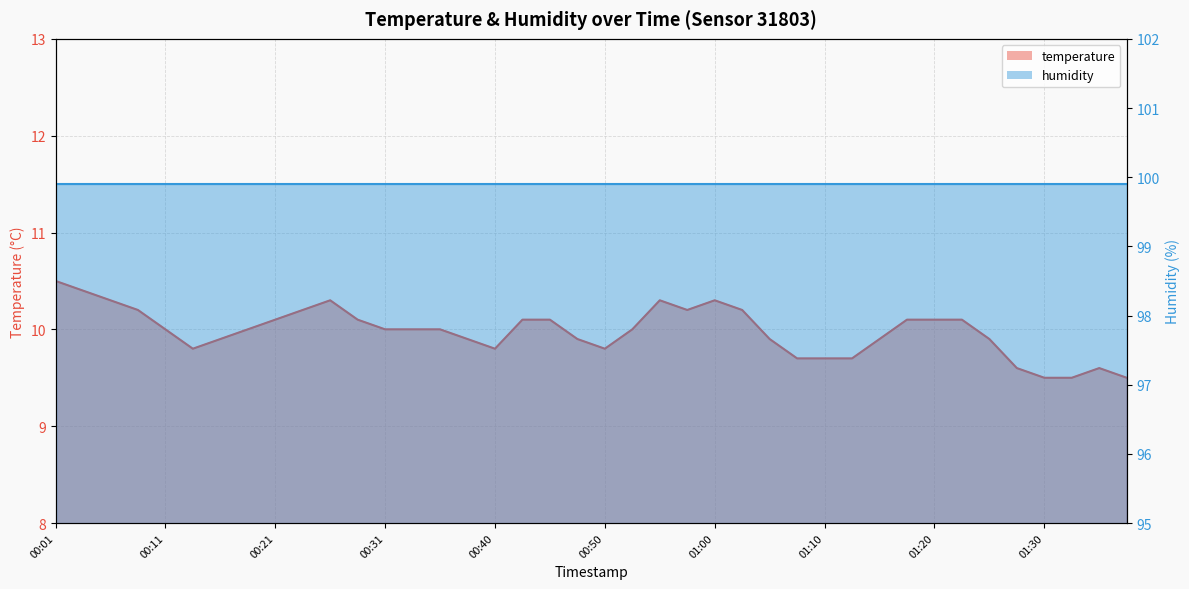

What is the difference between the maximum and minimum values?

1.0